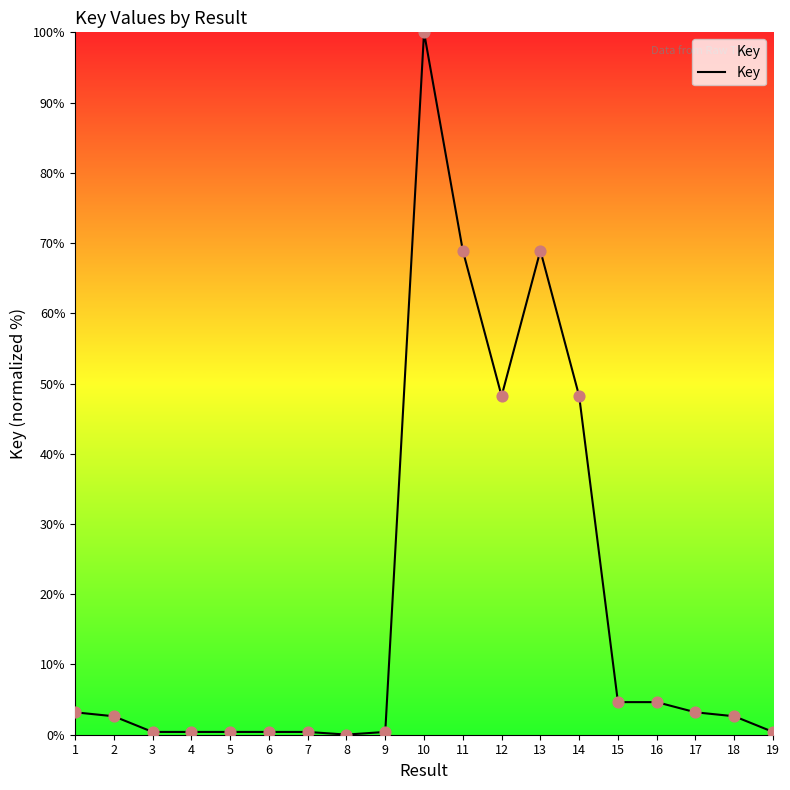

Between 17 and 19, which is larger?

17